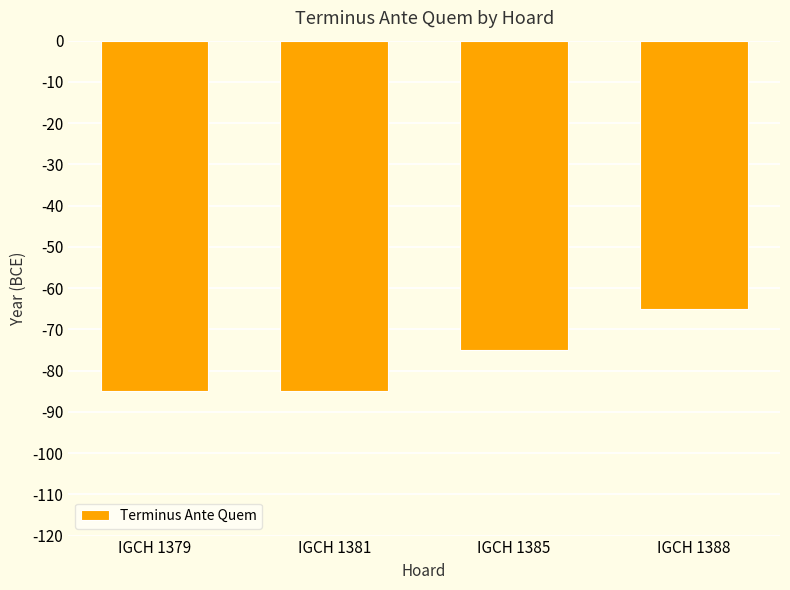

Reading left to right, what are all the values shown in this chart?

-85	-85	-75	-65